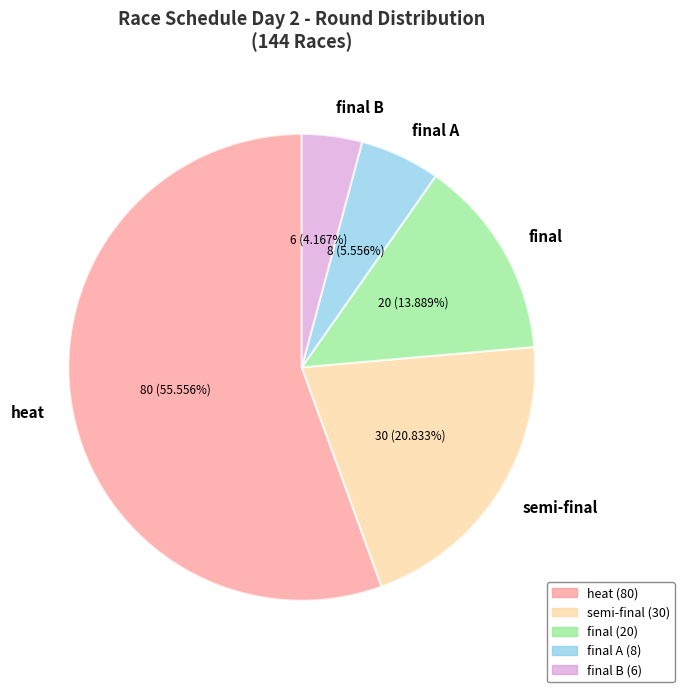

What percentage is the final slice, to the nearest percent?

14%